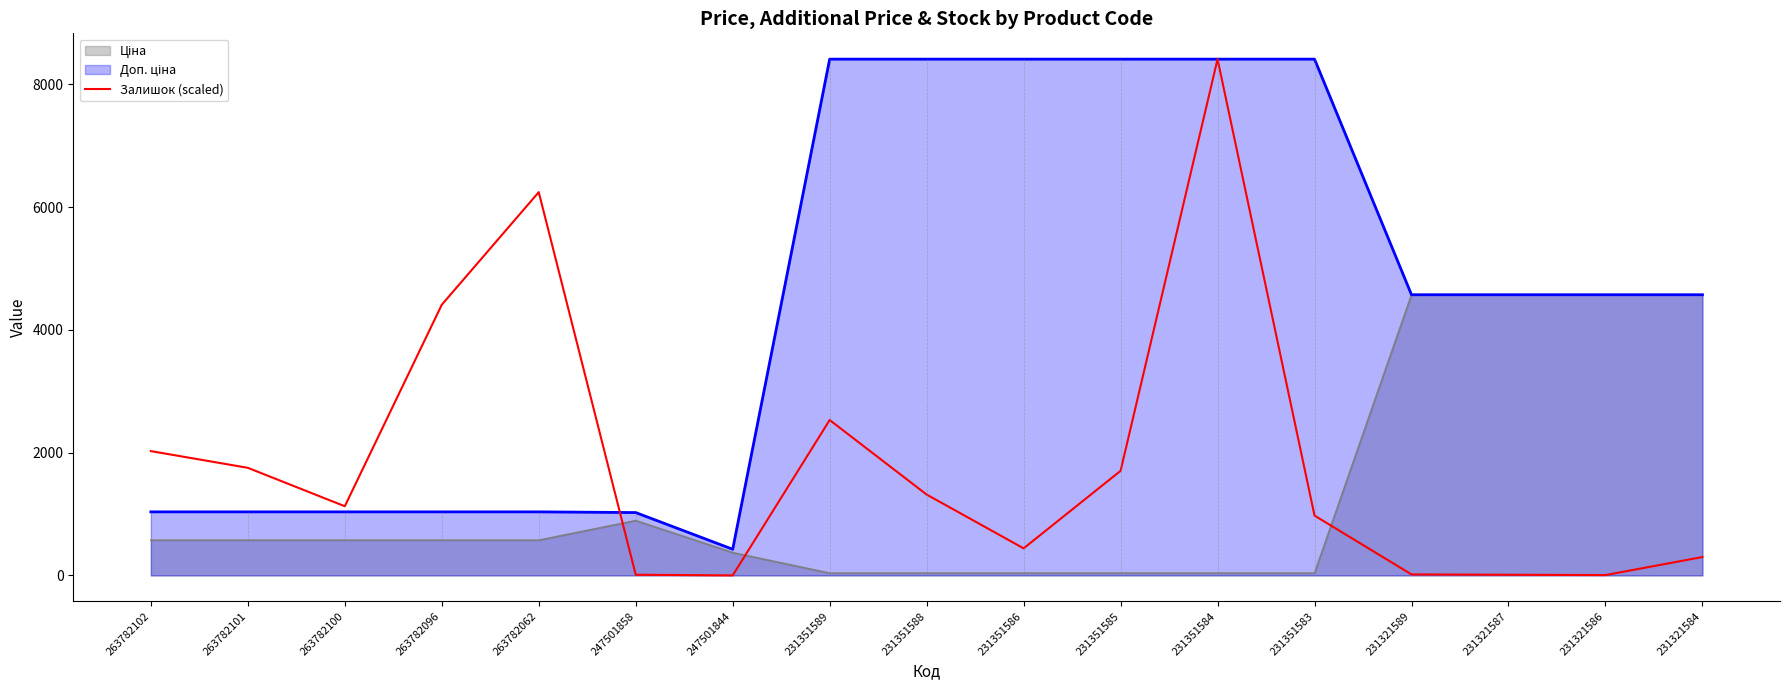

How many lines are shown in the chart?

3